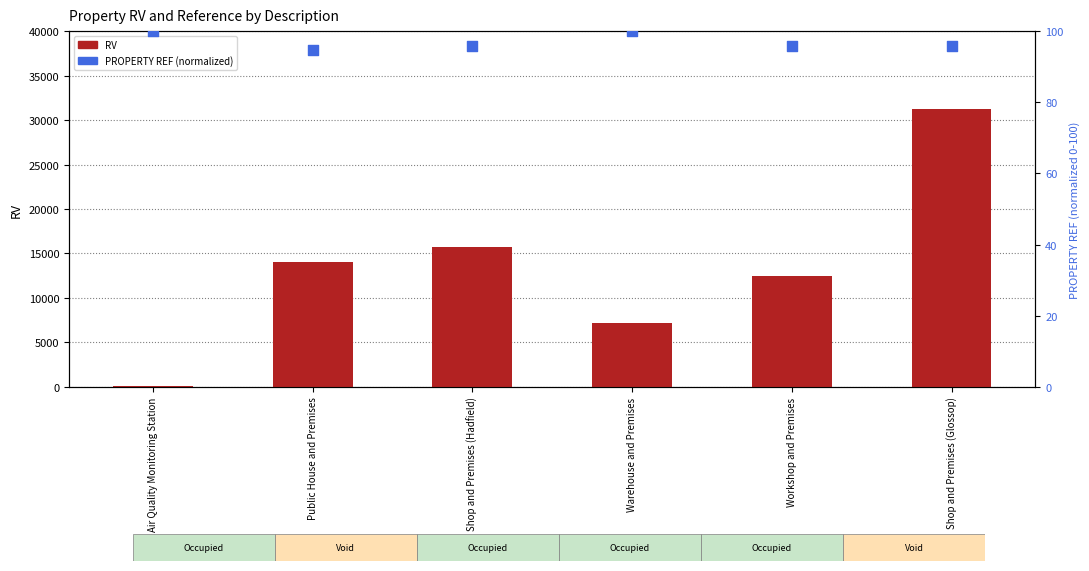

At how many categories does at least one series exceed 434?

5